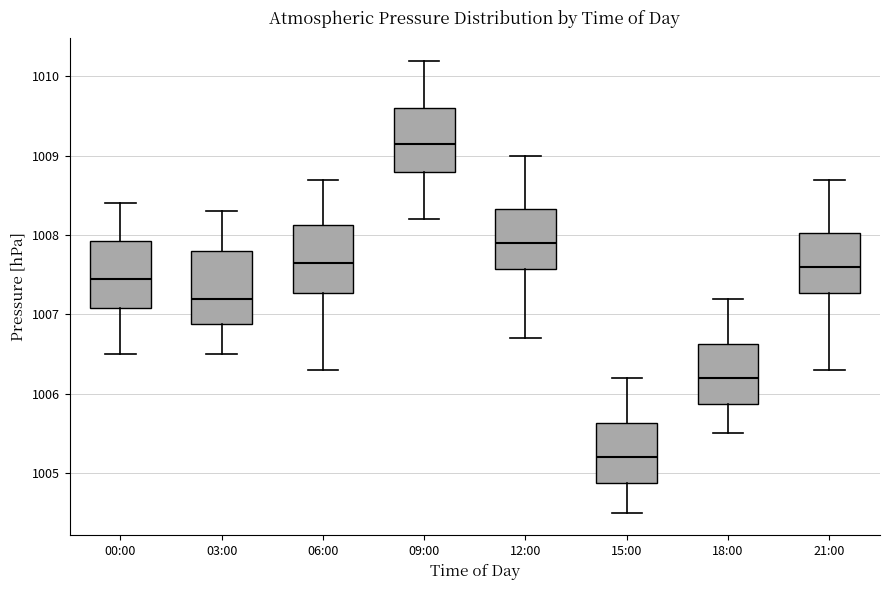

Reading left to right, transcribe this box plot: for each box, give where its median line is, the range the box spans, and where its two whiskers end, as read against the y-axis. The values are not printed on the chart, so give them approximately, as read against the axis.

00:00: median 1007.5, box 1007.1 to 1007.9, whiskers 1006.5 to 1008.4
03:00: median 1007.2, box 1006.9 to 1007.8, whiskers 1006.5 to 1008.3
06:00: median 1007.7, box 1007.3 to 1008.1, whiskers 1006.3 to 1008.7
09:00: median 1009.2, box 1008.8 to 1009.6, whiskers 1008.2 to 1010.2
12:00: median 1007.9, box 1007.6 to 1008.3, whiskers 1006.7 to 1009.0
15:00: median 1005.2, box 1004.9 to 1005.6, whiskers 1004.5 to 1006.2
18:00: median 1006.2, box 1005.9 to 1006.6, whiskers 1005.5 to 1007.2
21:00: median 1007.6, box 1007.3 to 1008.0, whiskers 1006.3 to 1008.7